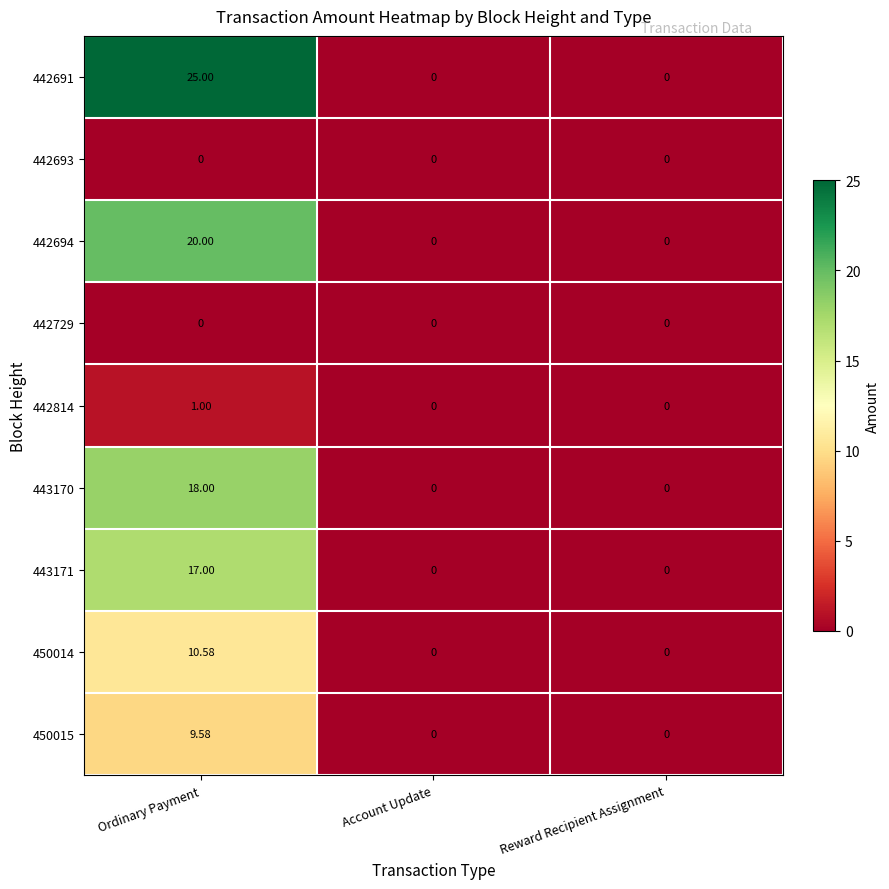

At which category is the sum across all series the highest?

Ordinary Payment